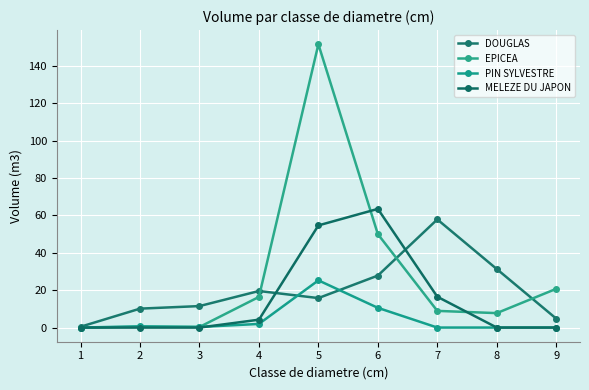

What value does the PIN SYLVESTRE series have at 5?

25.2